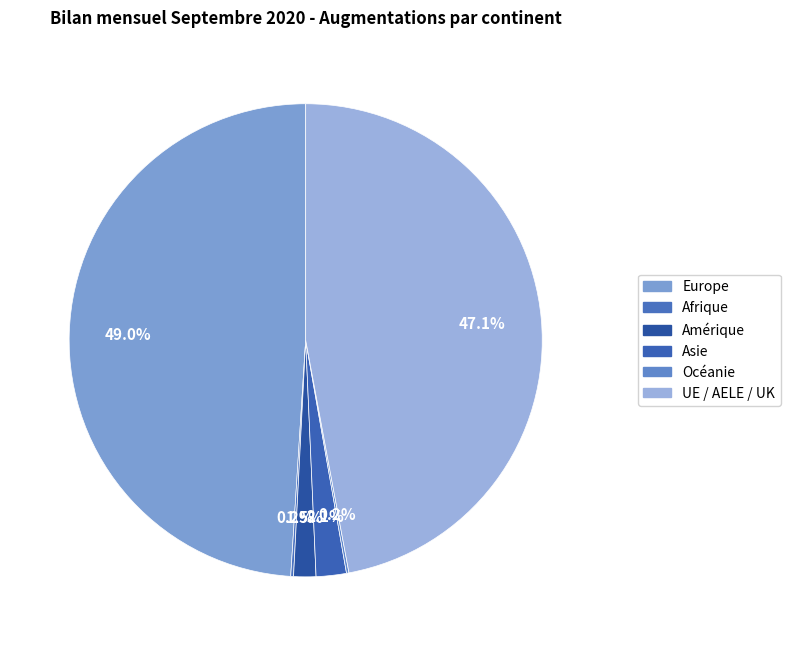

To the nearest percent, what is the difference between the Asie and Océanie slice percentages?

2%